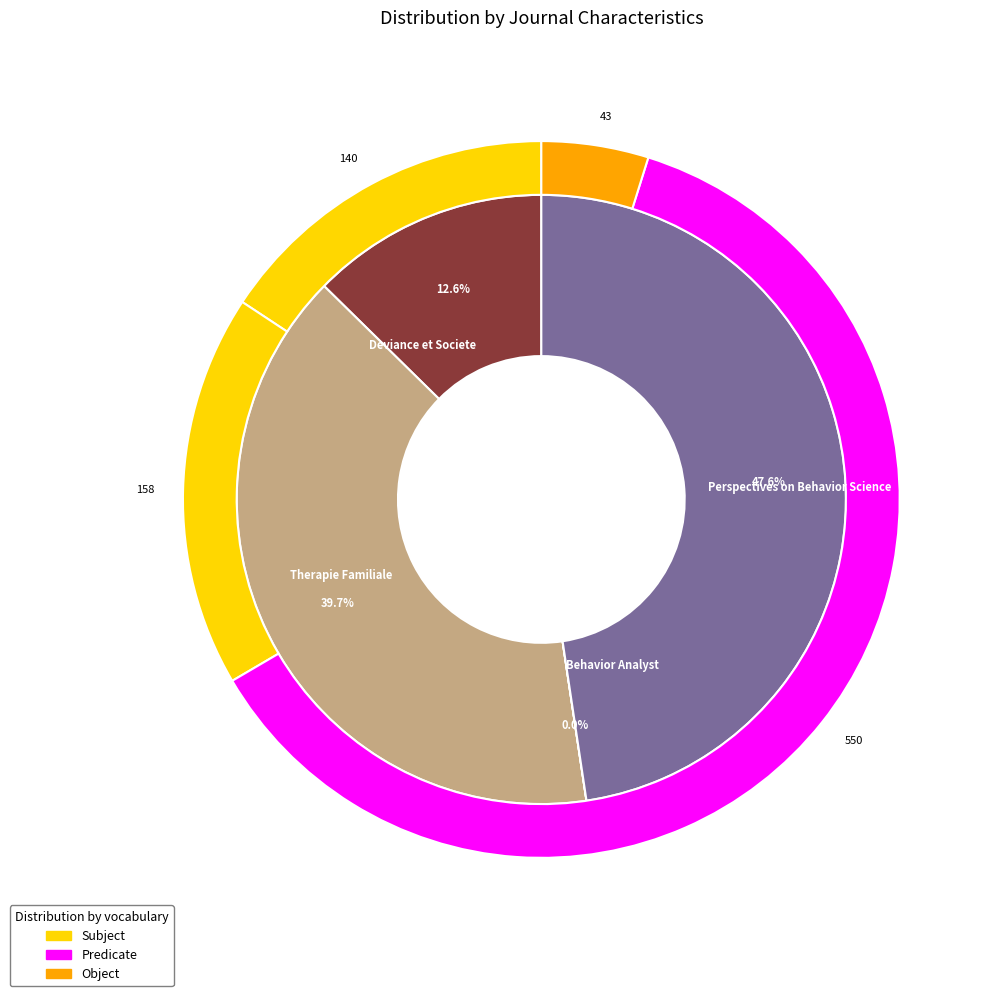

What is the ratio of the value at Therapie Familiale to the value at Behavior Analyst?

1455881.8